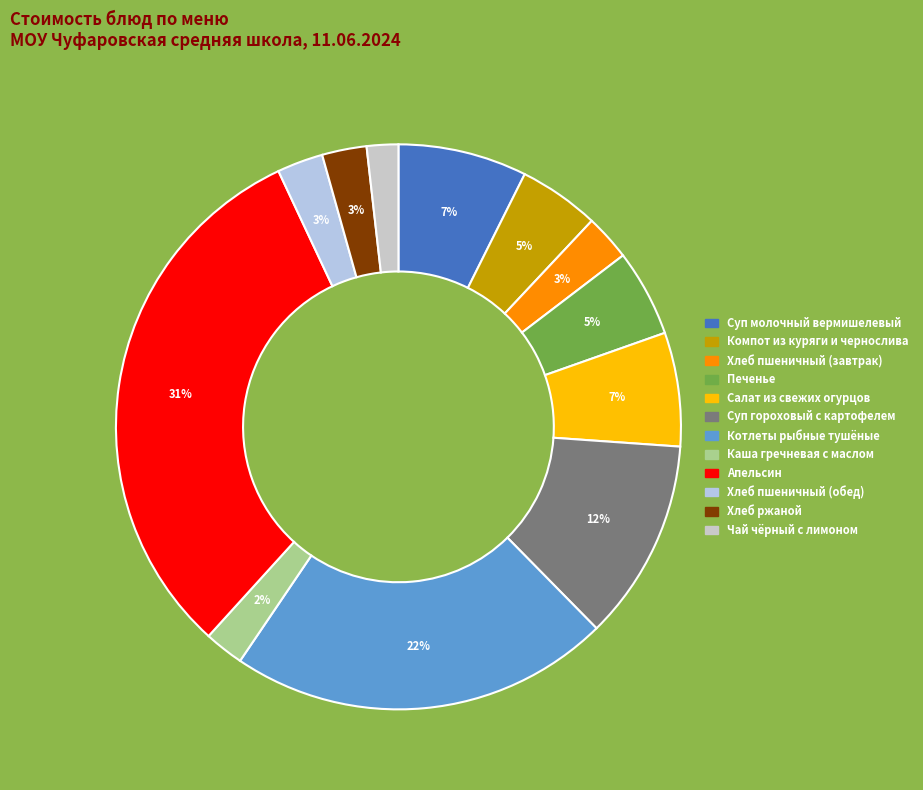

To the nearest percent, what is the difference between the largest and smallest slice percentages?

29%